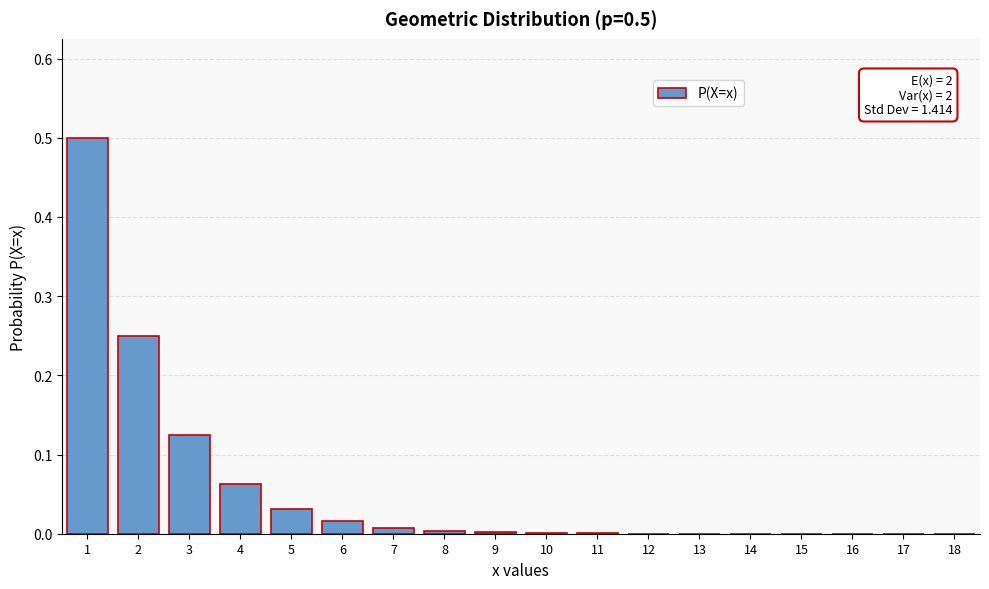

What is the sum of all values?

1.0